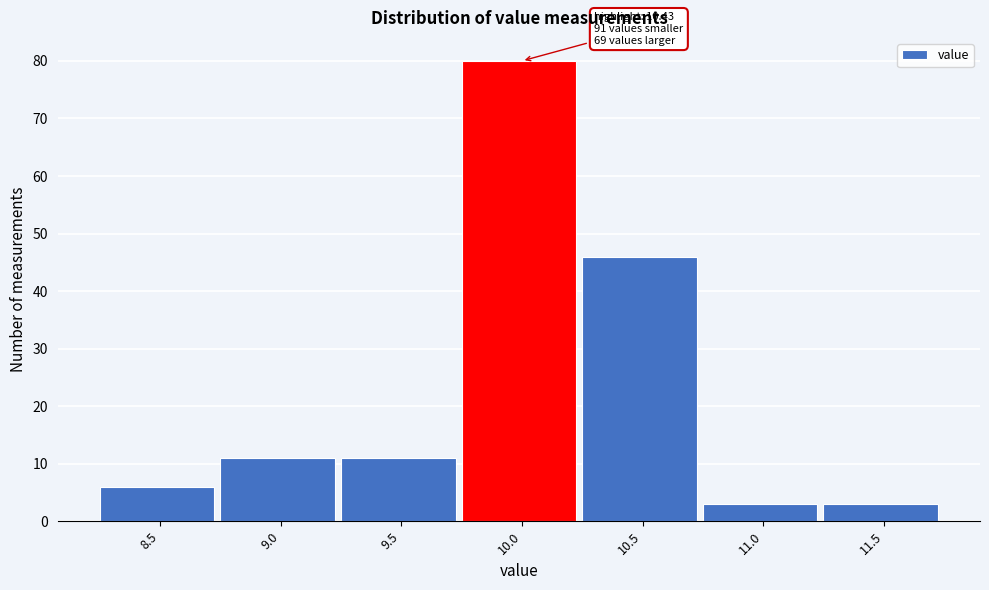

Reading left to right, extract all data points from this chart.

6	11	11	80	46	3	3